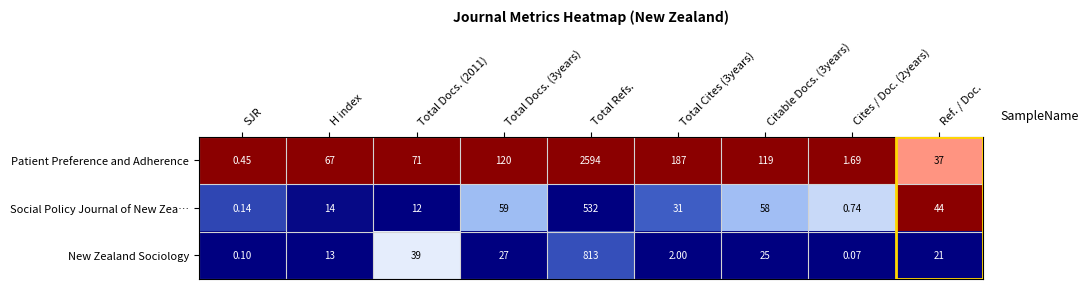

At SJR, list the series in order from smallest to largest.

New Zealand Sociology, Social Policy Journal of New Zea…, Patient Preference and Adherence